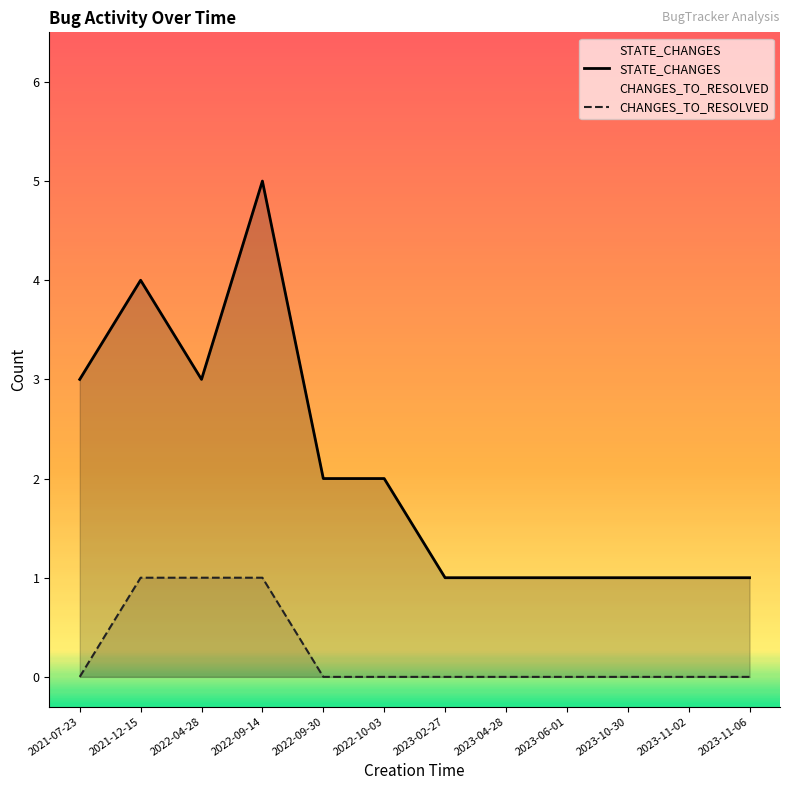

At which category does the chart reach its peak across all series?

2022-09-14